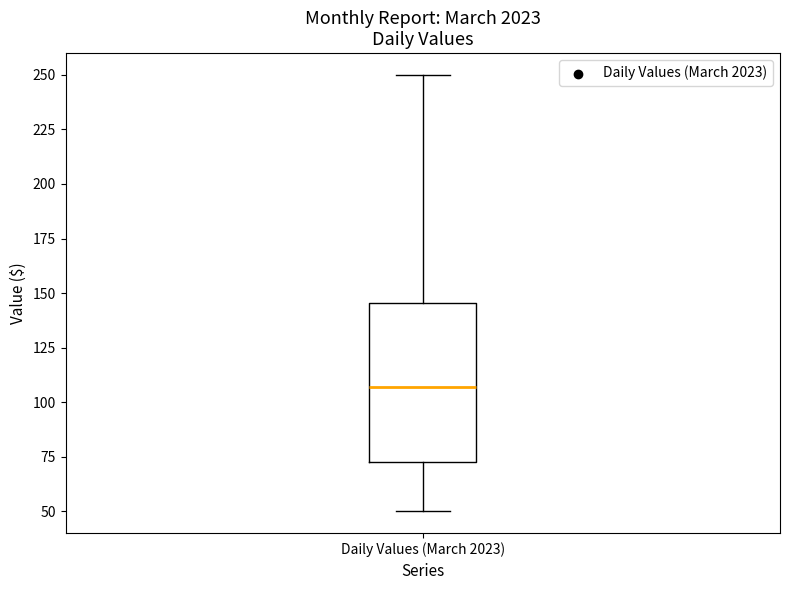

Read this box plot against the y-axis: the position of the median line, the range covered by the box, and the ends of both whiskers. The values are not printed on the chart, so give them approximately, as read against the axis.

median 105, box 75 to 145, whiskers 50 to 250